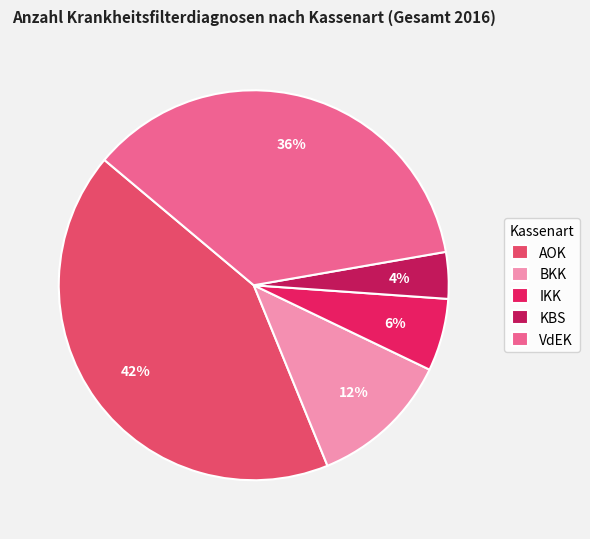

Do AOK and VdEK together represent more than half of the pie?

Yes